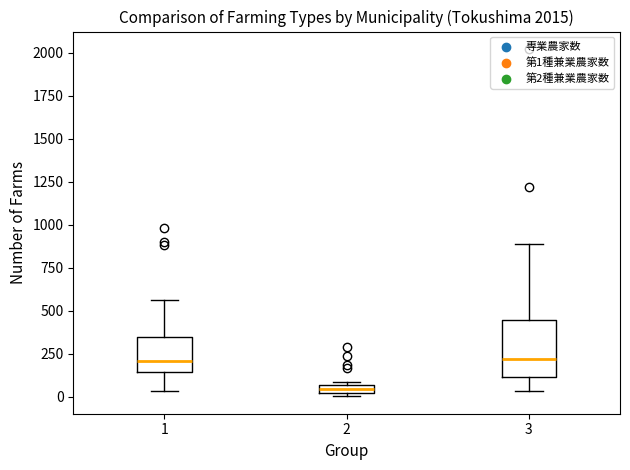

Where is the lower edge of the box at x = 2 on the y-axis? The values are not printed on the chart, so give them approximately, as read against the axis.

0